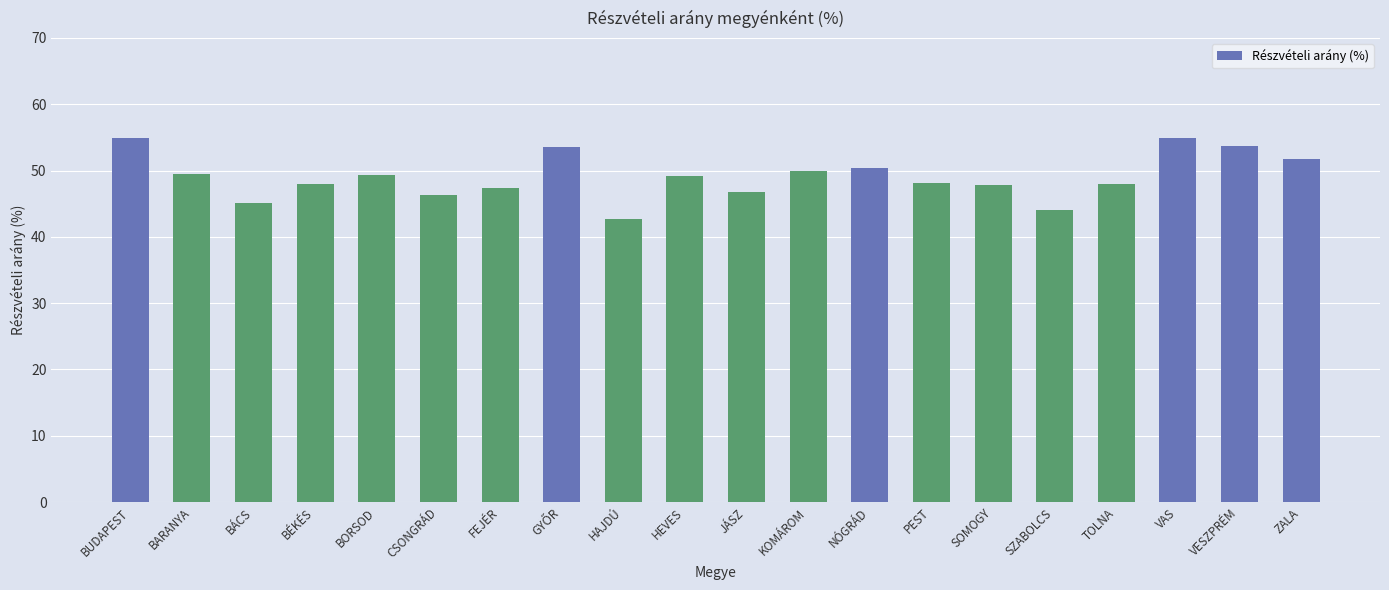

What is the value of the 17th bar from the left?

48.0